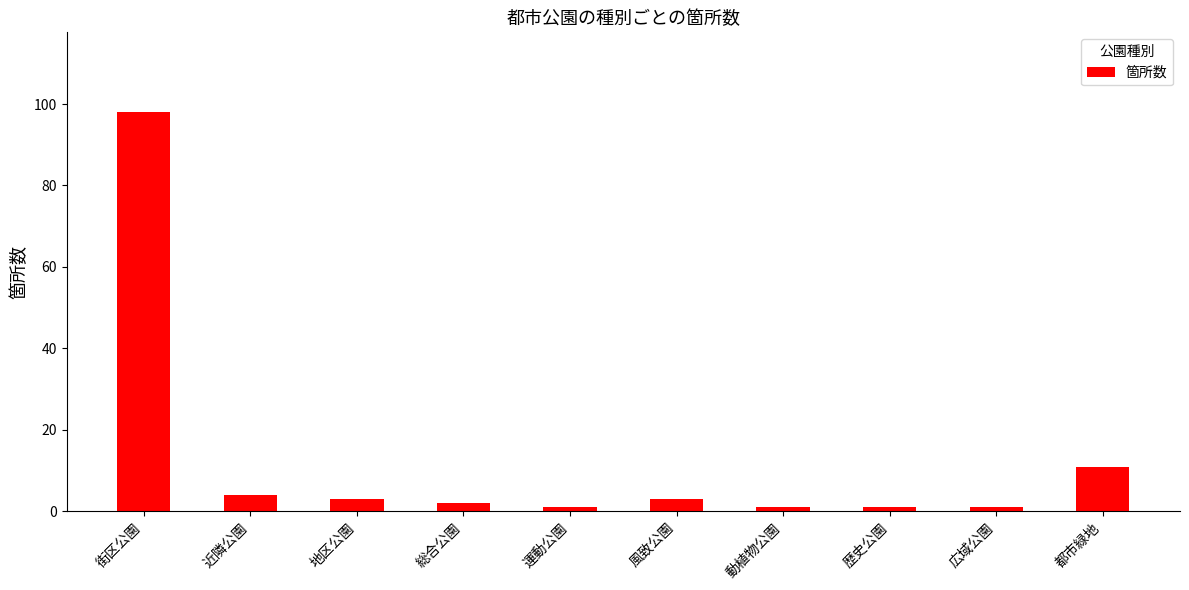

Is it true that the value at 近隣公園 is 4?

True